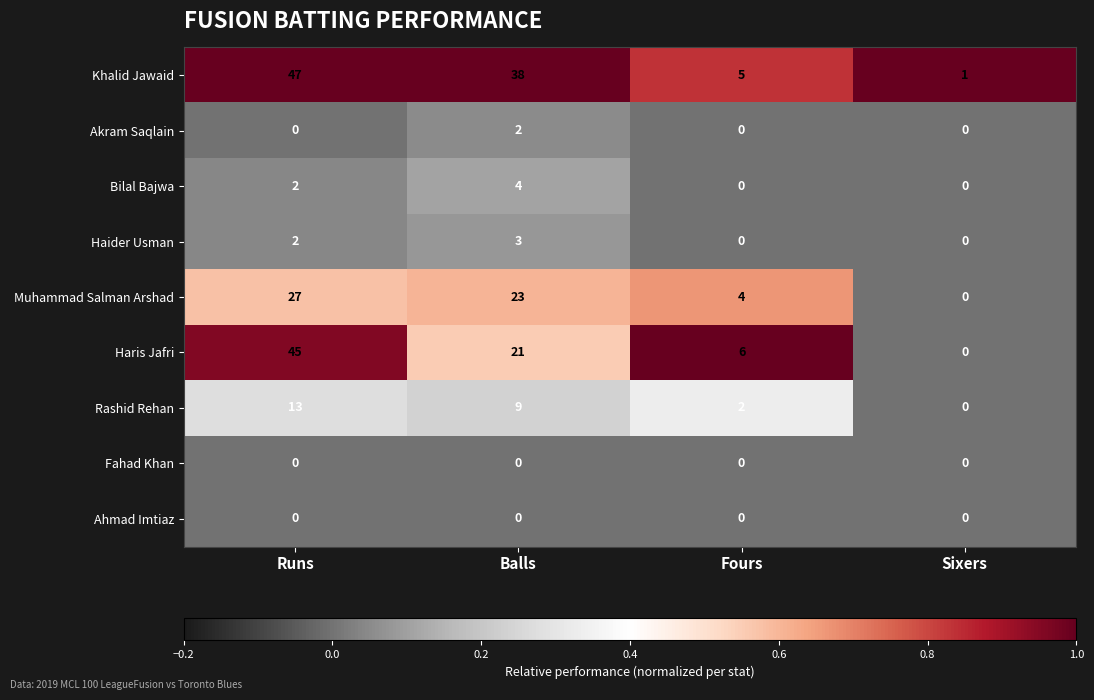

What is the difference between the highest and lowest values at Balls?

38